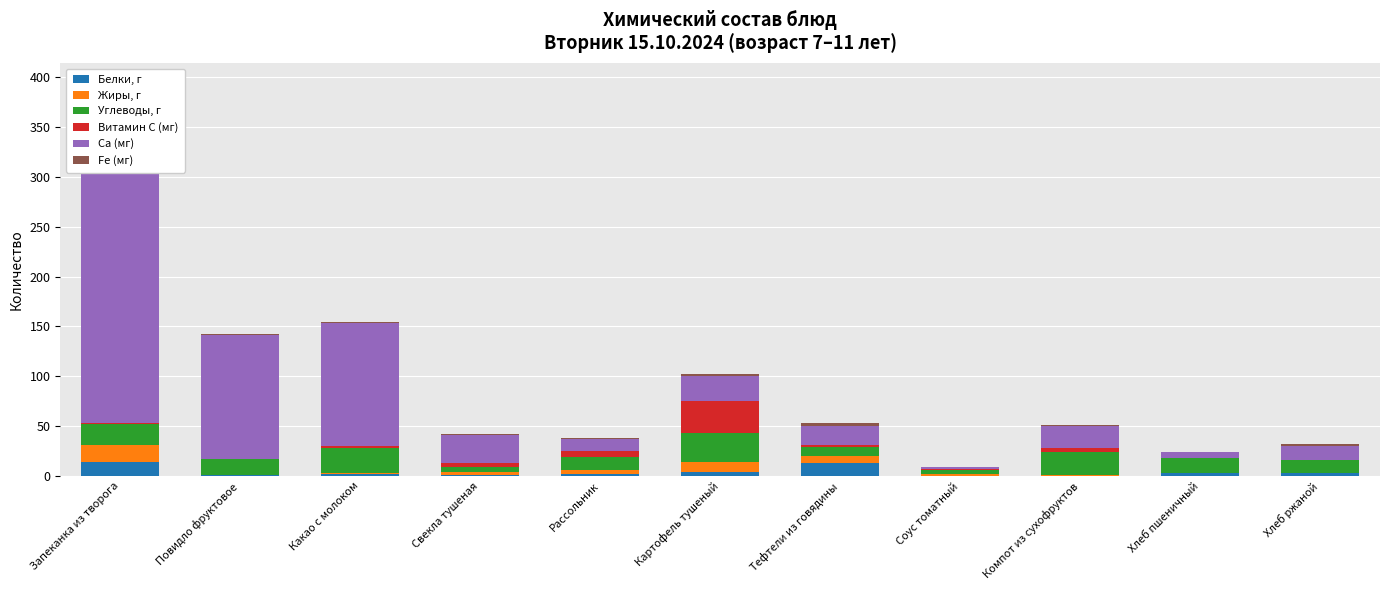

How many bars are there in total?

66